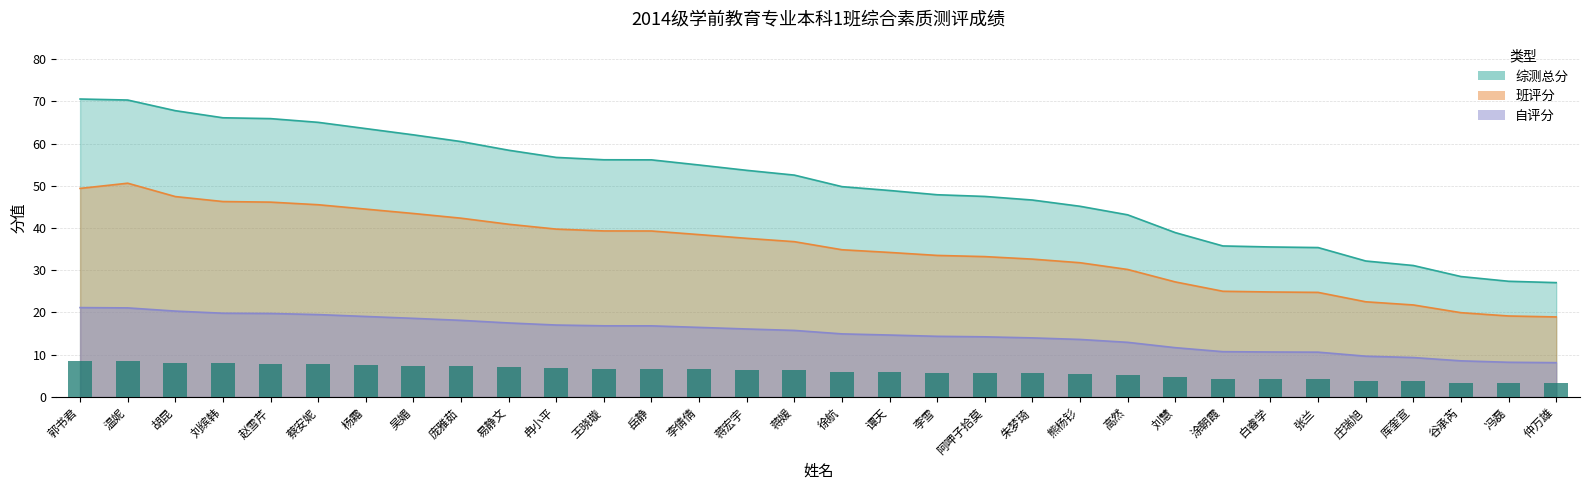

Is it true that 班评分 equals 39.6 at 刘慧?

False